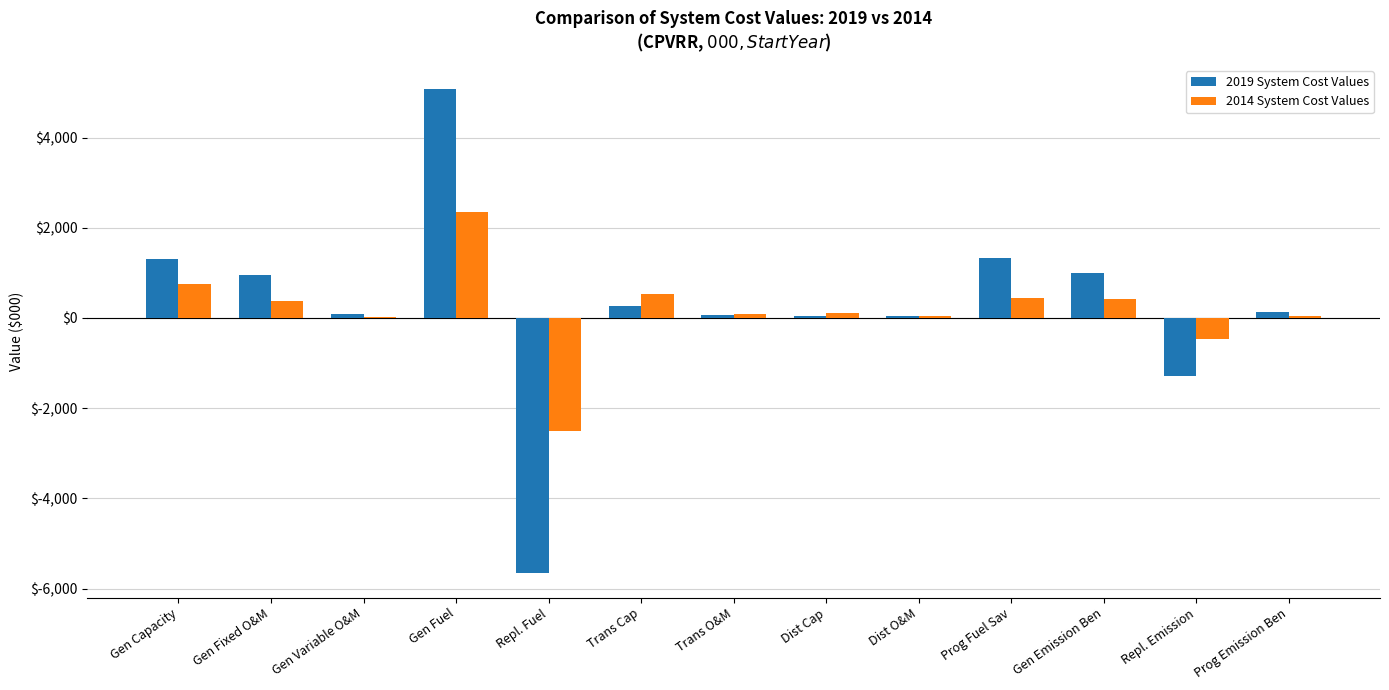

What is the spread (max minus min) of values at Trans O&M?

23.3